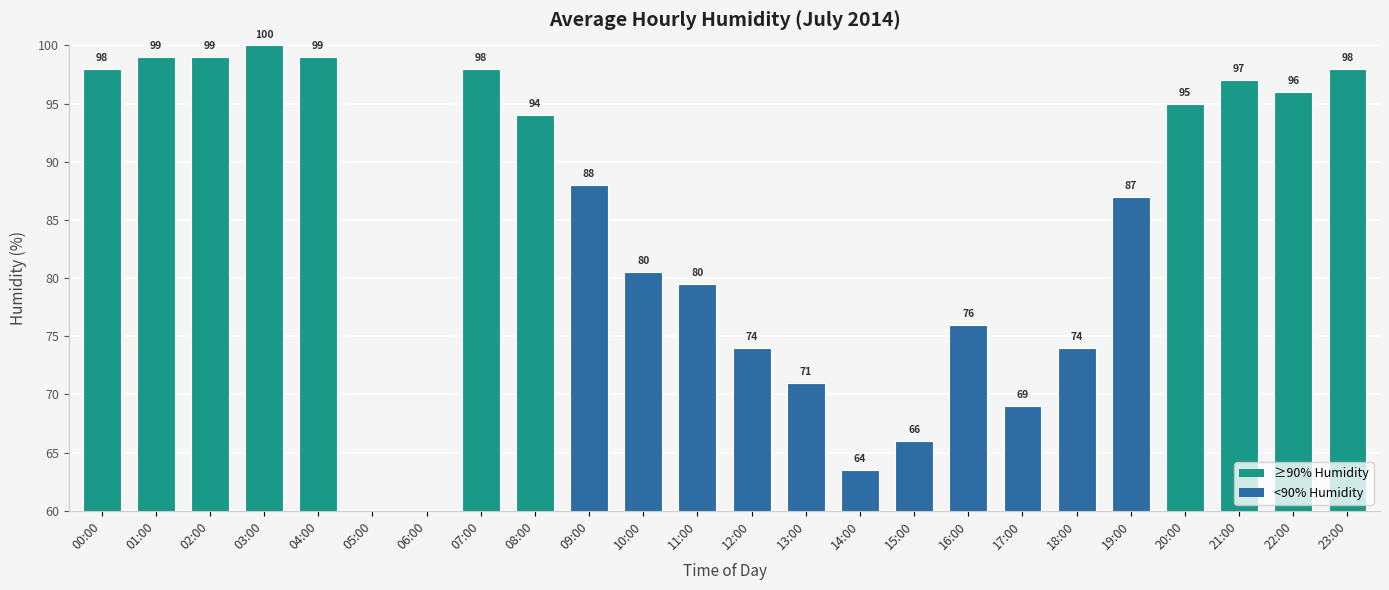

Rank the categories by value from highest to lowest.

03:00, 01:00, 02:00, 04:00, 00:00, 07:00, 23:00, 21:00, 22:00, 20:00, 08:00, 09:00, 19:00, 10:00, 11:00, 16:00, 12:00, 18:00, 13:00, 17:00, 15:00, 14:00, 05:00, 06:00